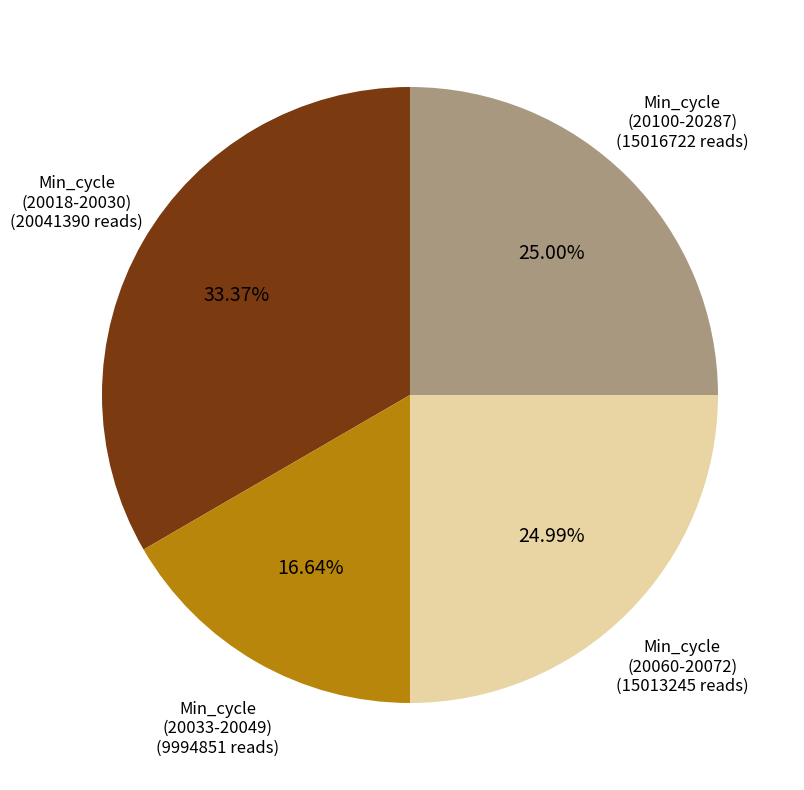

To the nearest percent, what is the average slice percentage?

25%